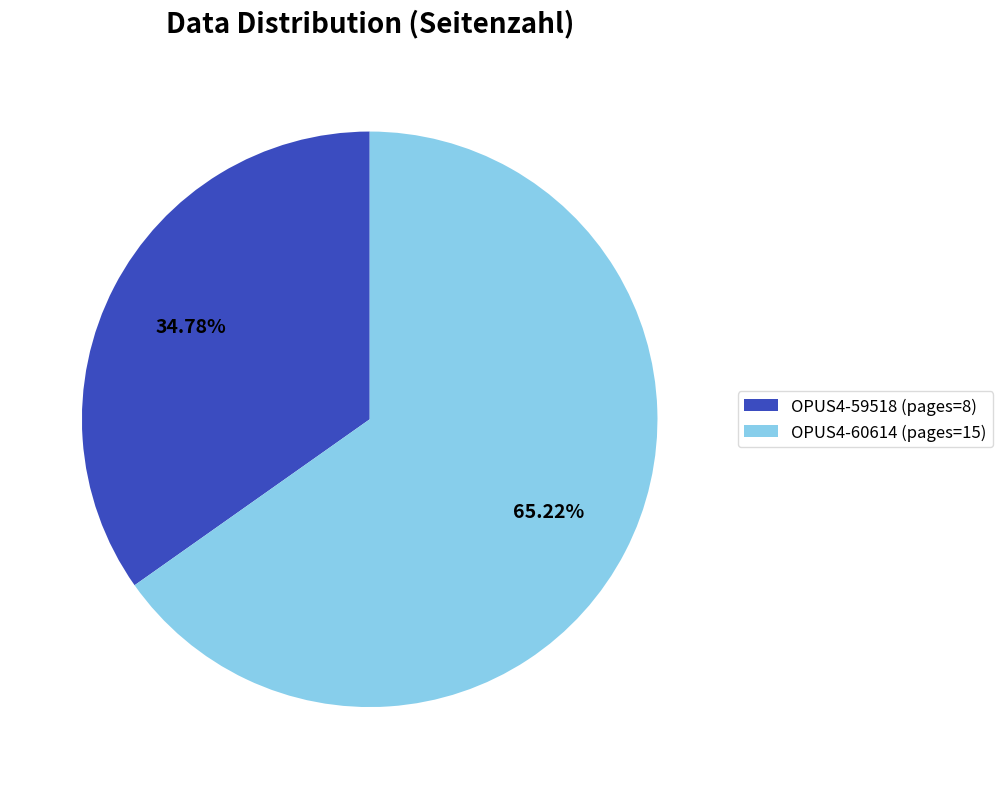

To the nearest percent, what is the difference between the OPUS4-60614 and OPUS4-59518 slice percentages?

30%